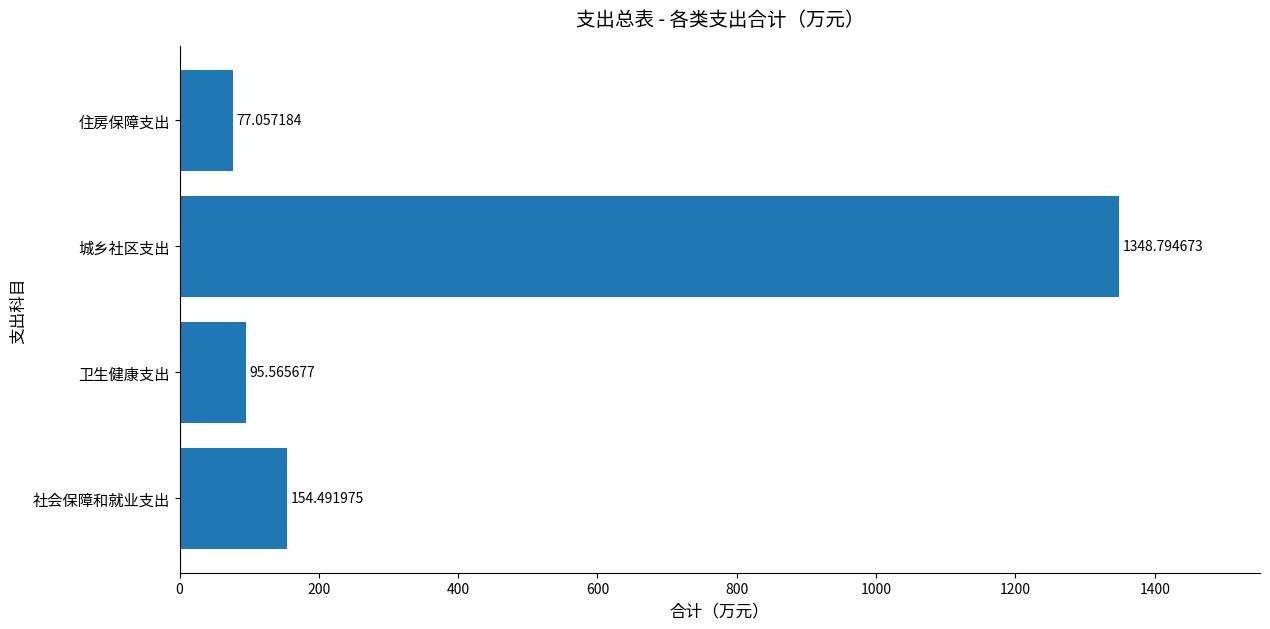

What is the sum of all values?

1675.9